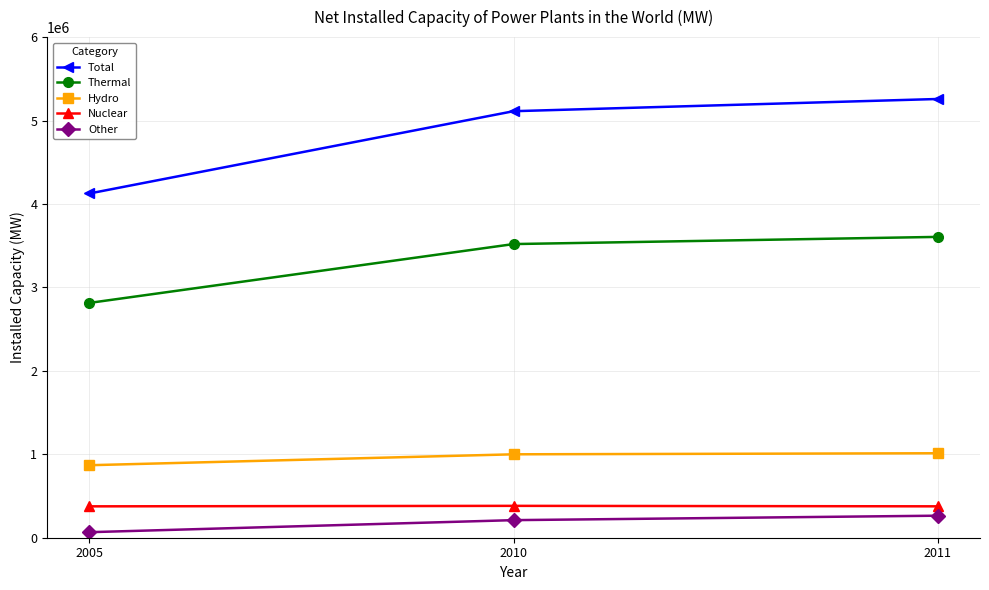

What is the sum of the Total values at 2005 and 2010?

9237794